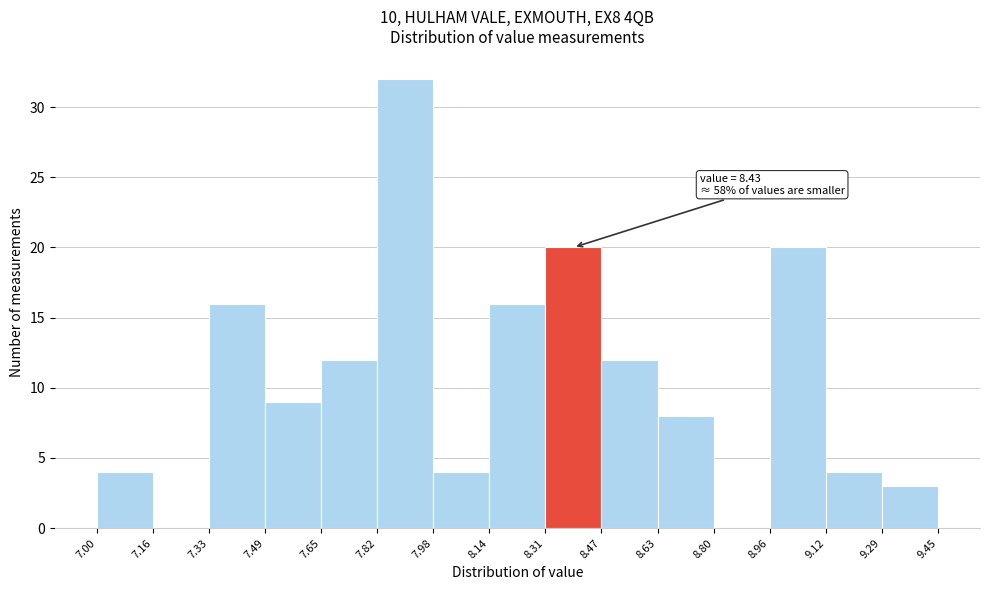

Which range on the x-axis has the tallest bar?

7.82 to 7.98